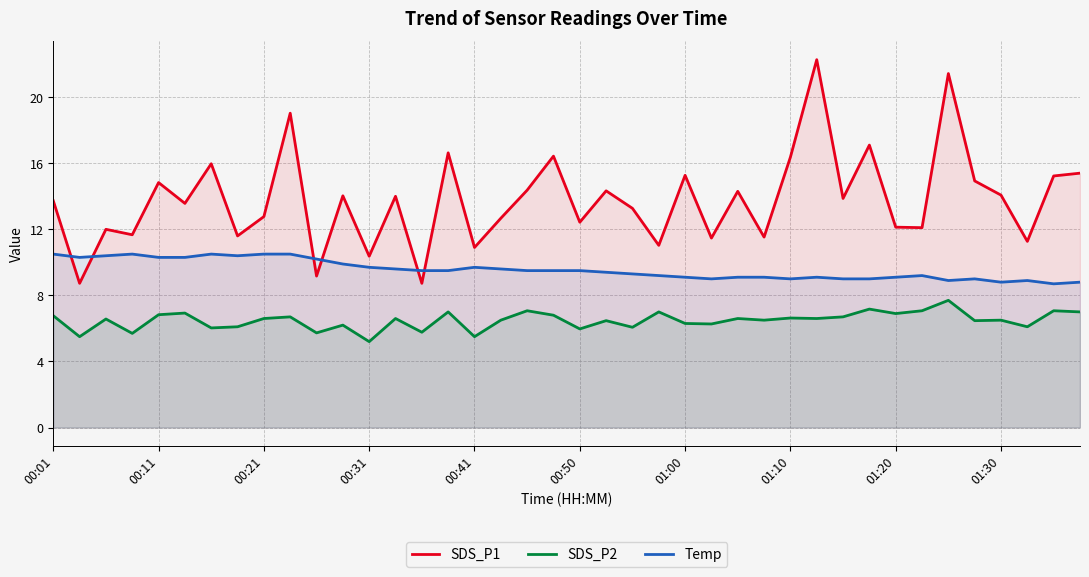

Which series has the largest total across all categories?

SDS_P1